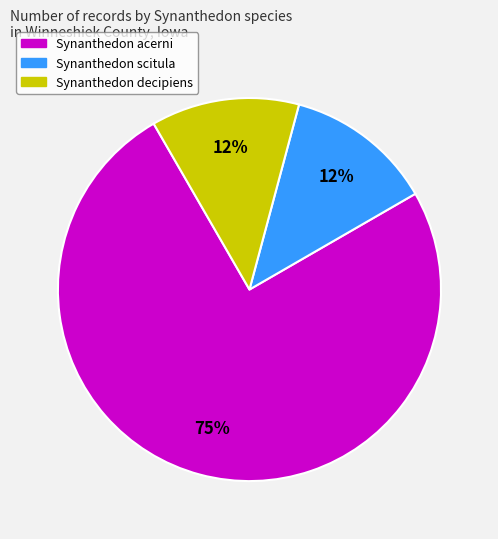

How many slices are in this pie chart?

3